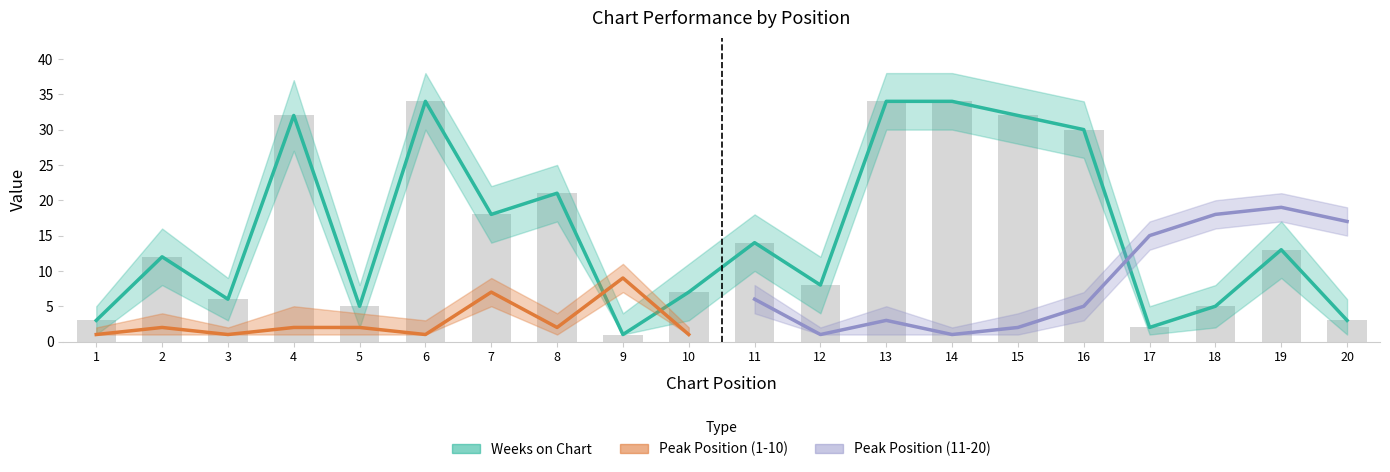

Reading left to right, extract all data points from this chart.

3	12	6	32	5	34	18	21	1	7	14	8	34	34	32	30	2	5	13	3